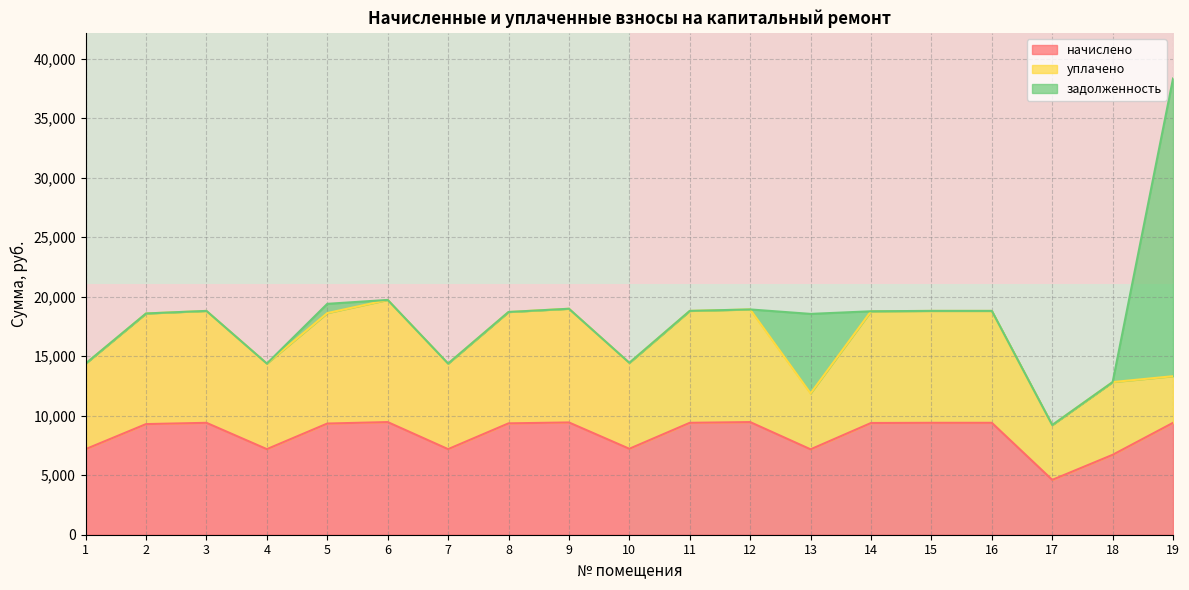

The value of начислено at 12 is 12526.6. True or false?

False